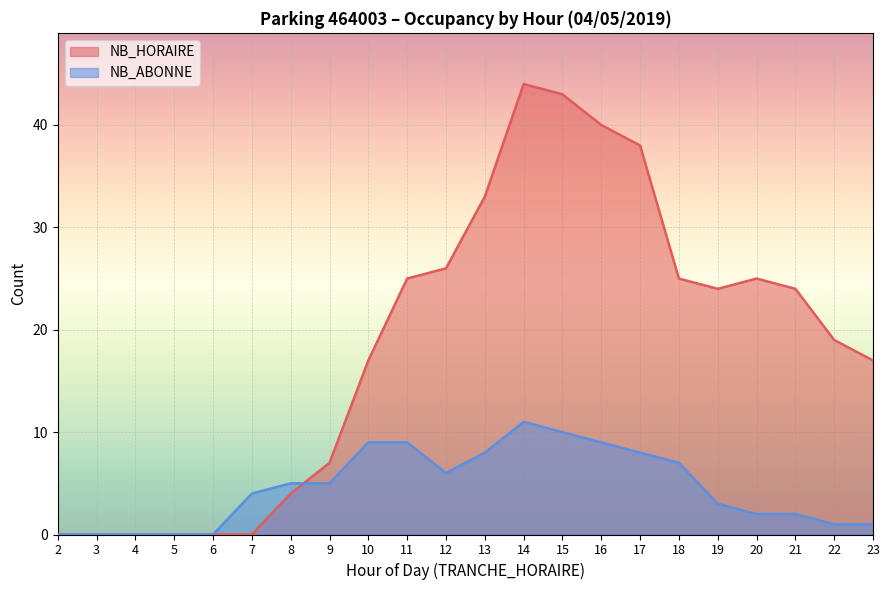

What is the total value across all series at 12?

32